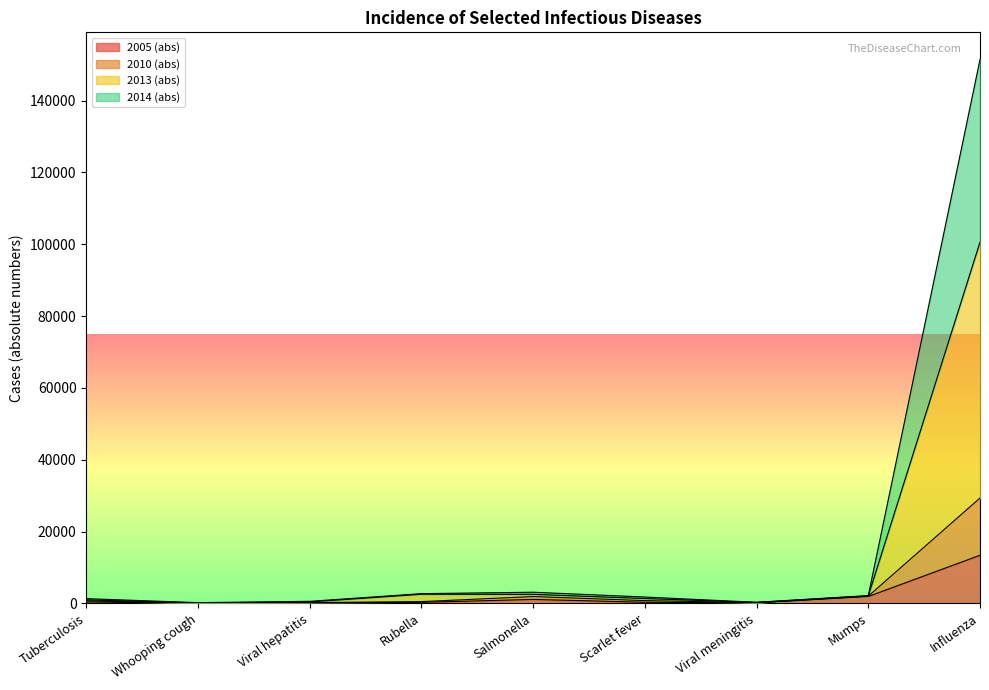

At which category is the sum across all series the highest?

Influenza